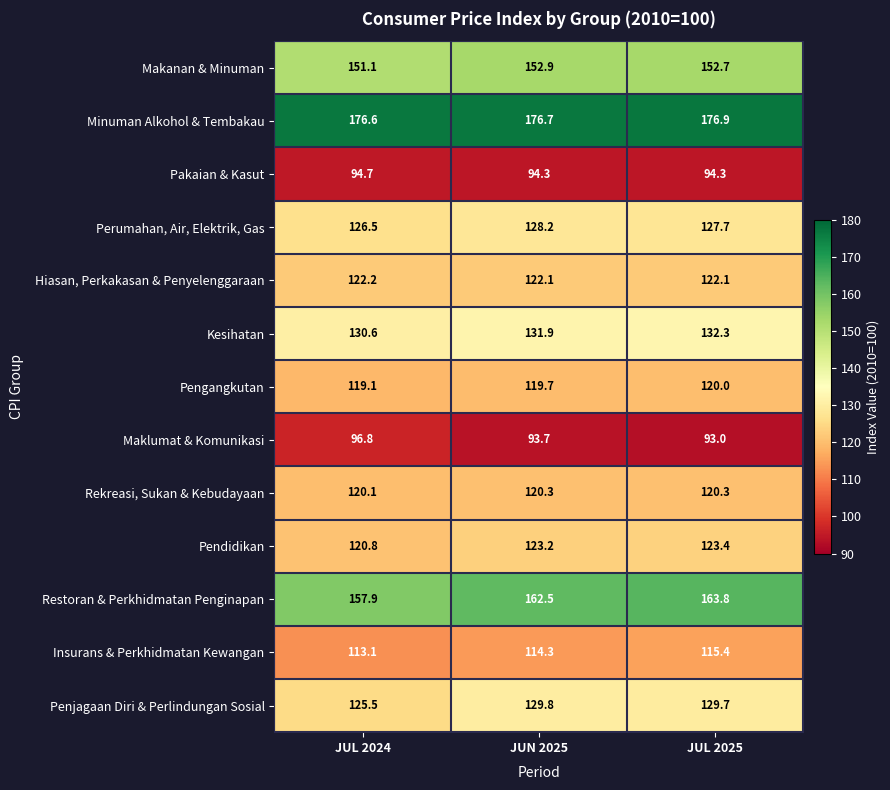

Is the value of Kesihatan at JUL 2024 greater than the value of Pengangkutan at JUL 2024?

Yes